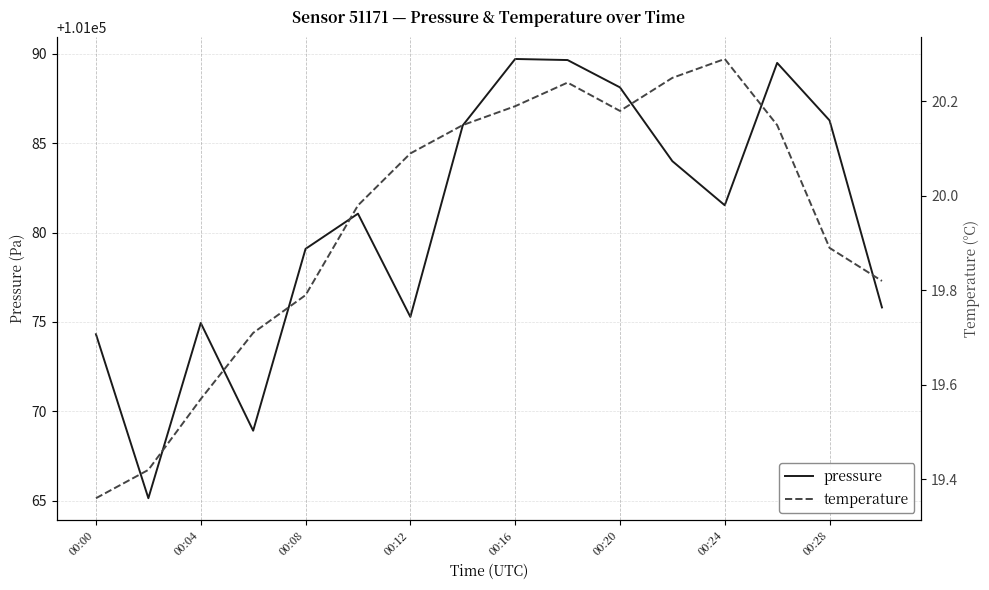

Is it true that pressure equals 101088.1 at 00:20?

True